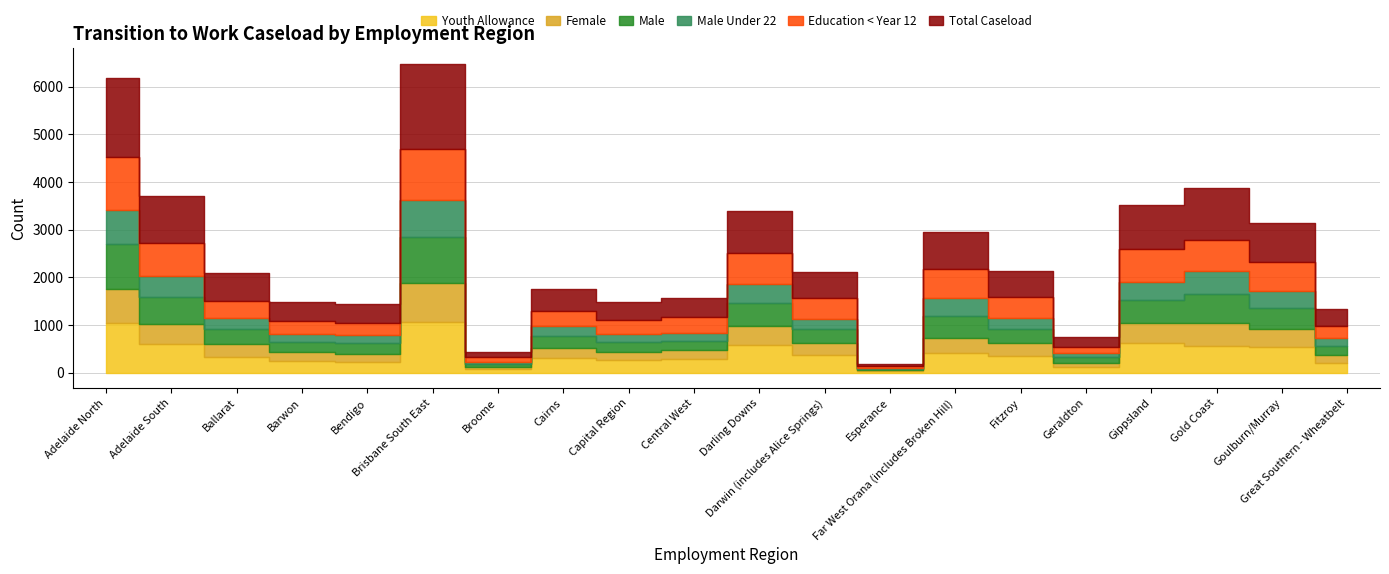

Which series has the largest total across all categories?

Total Caseload